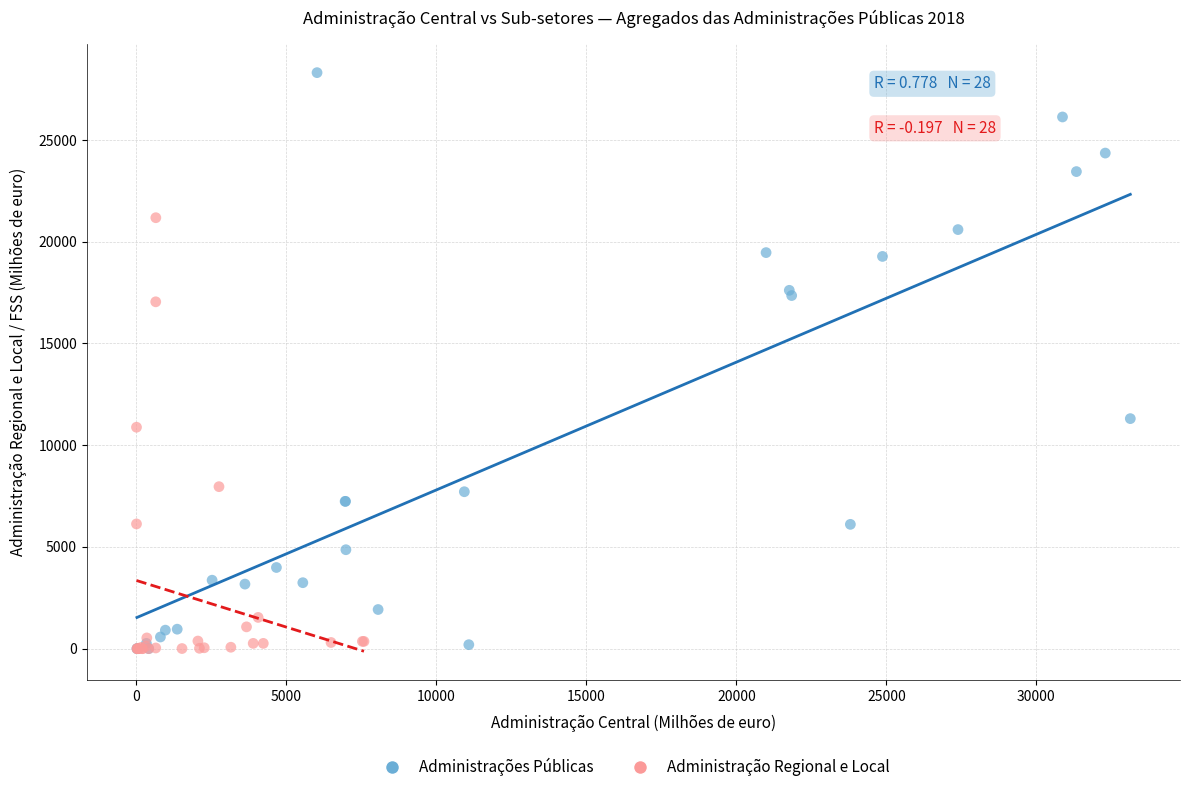

Which series has the largest Y range (max minus min)?

Administrações Públicas